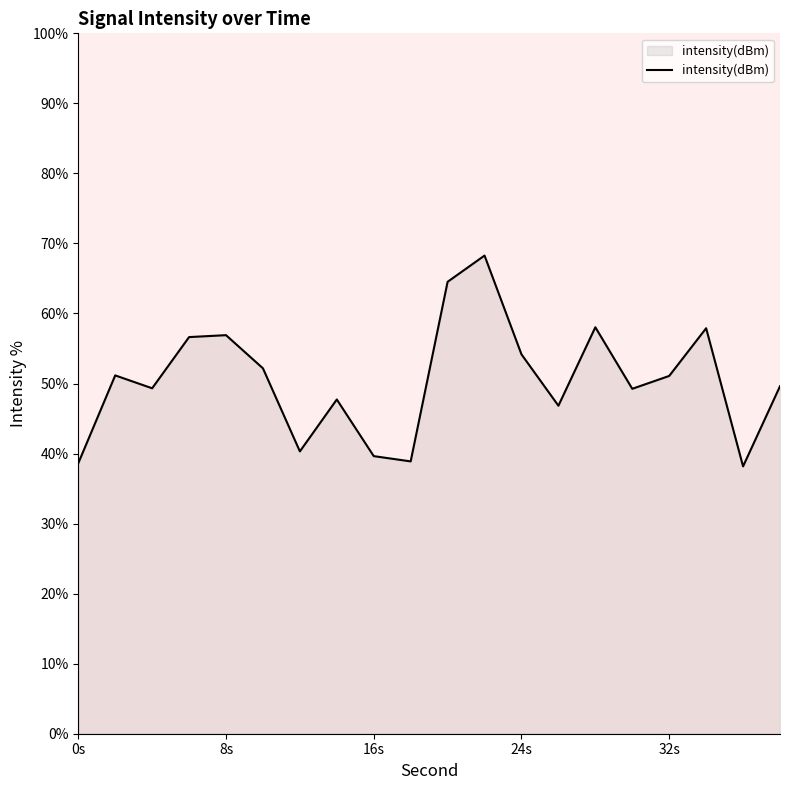

What is the average value?

50.5